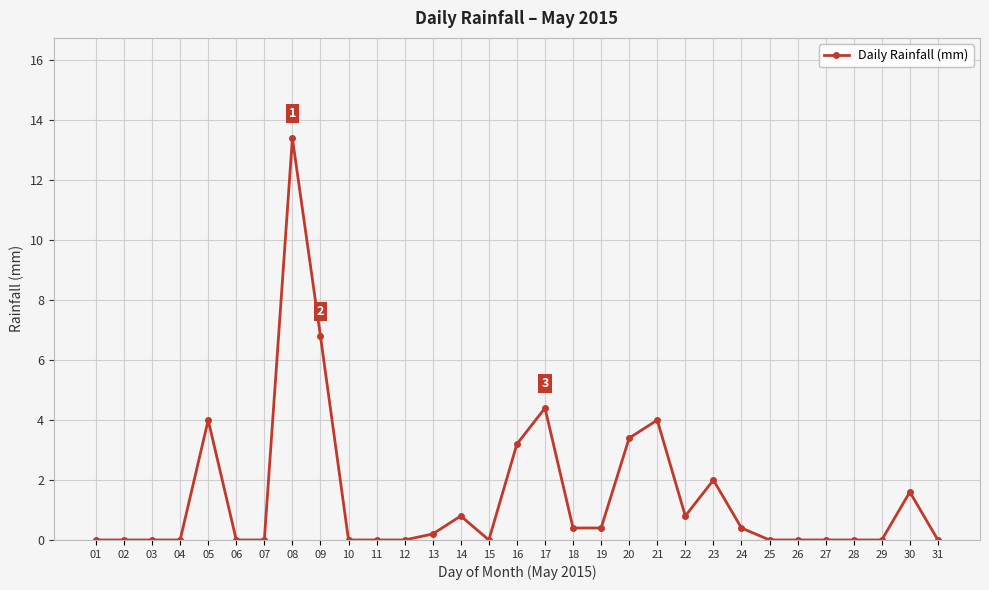

At which category does the chart reach its peak across all series?

08